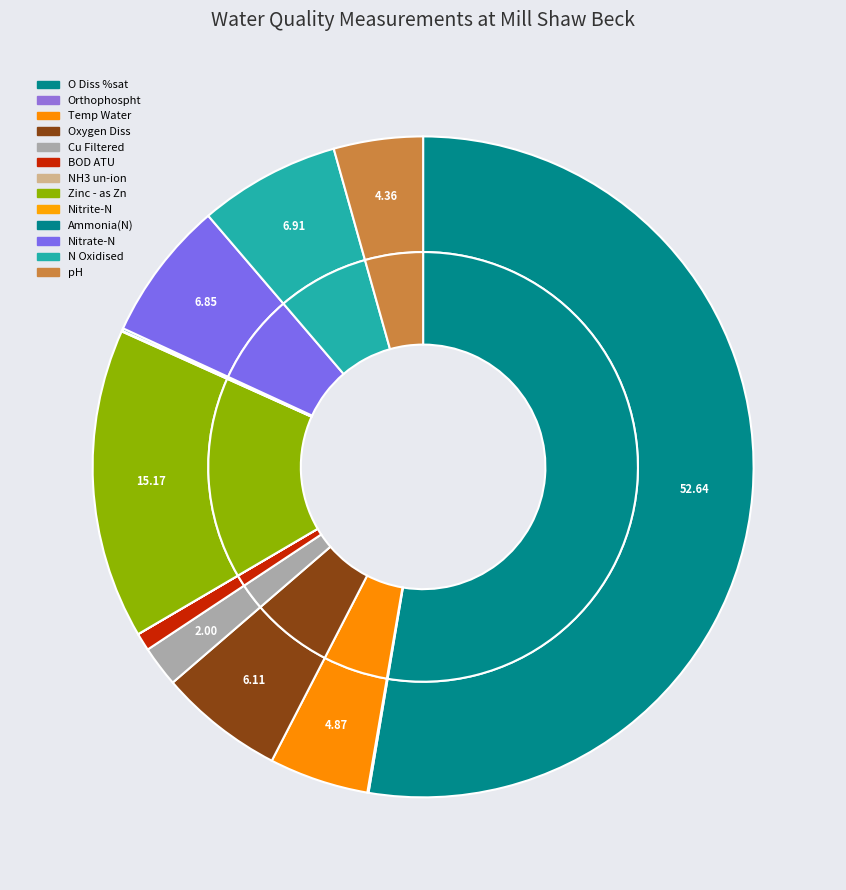

Combined, do BOD ATU and NH3 un-ion account for over 50%?

No